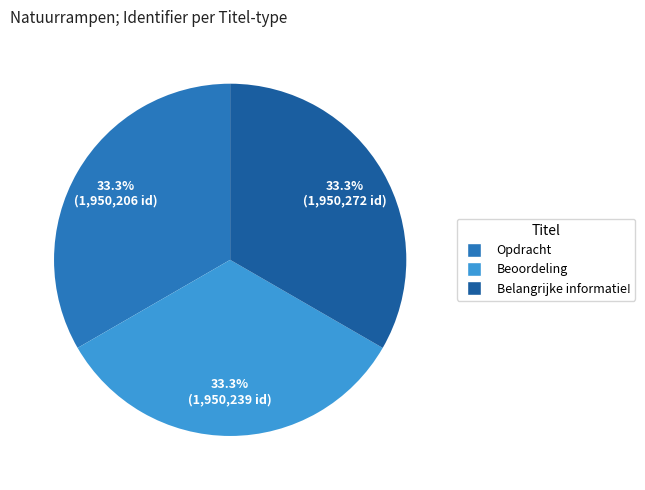

Does Beoordeling represent more than half of the total?

No